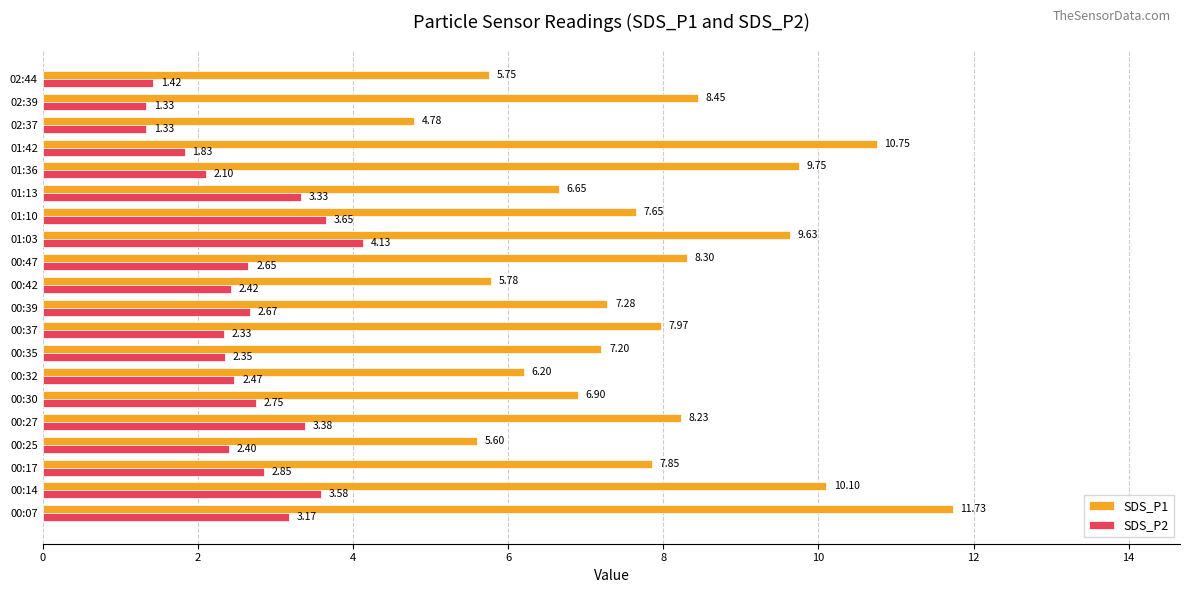

At how many categories does at least one series exceed 10?

3